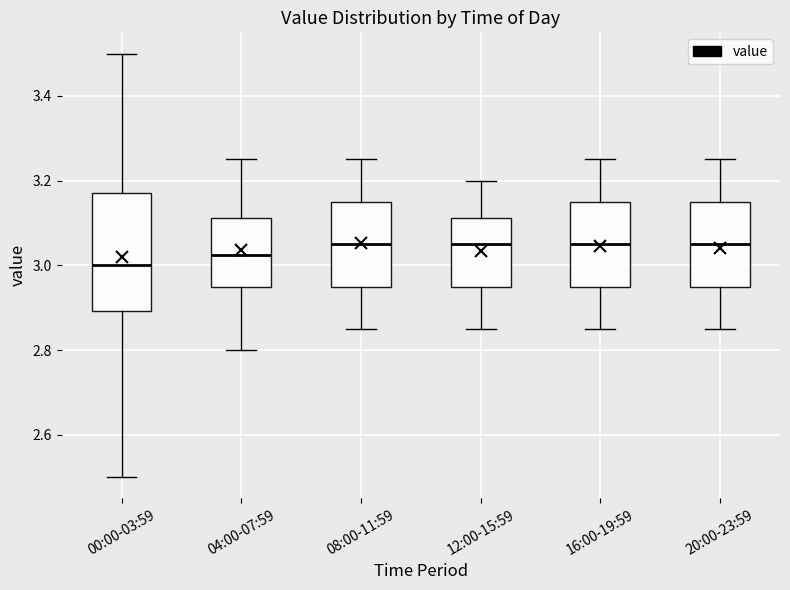

Comparing the boxes themselves (not the whiskers), which one is the tallest?

00:00-03:59